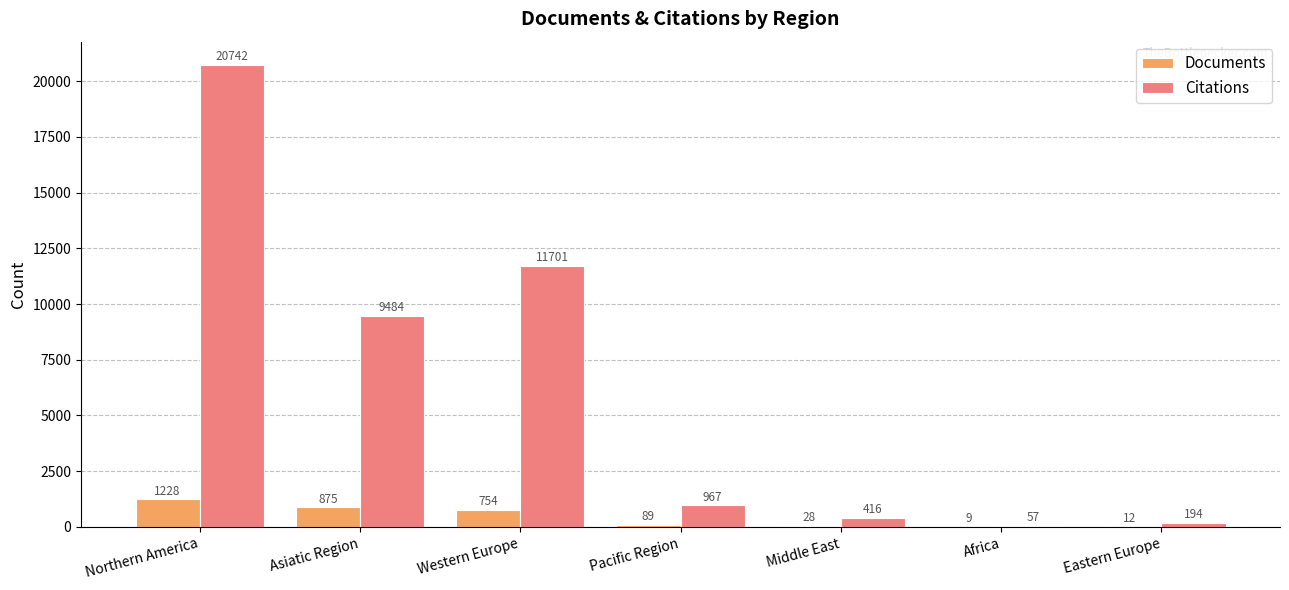

At which category is the sum across all series the highest?

Northern America